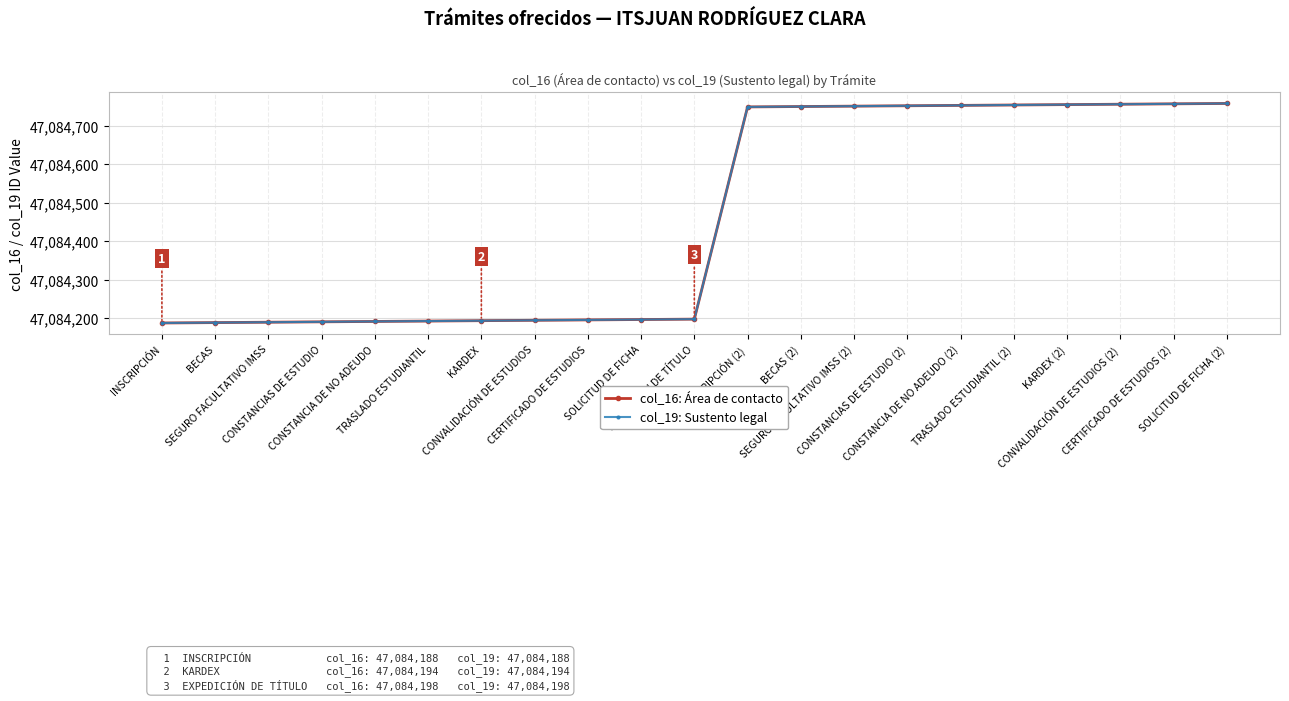

Is this an area chart (filled region under the line)?

No